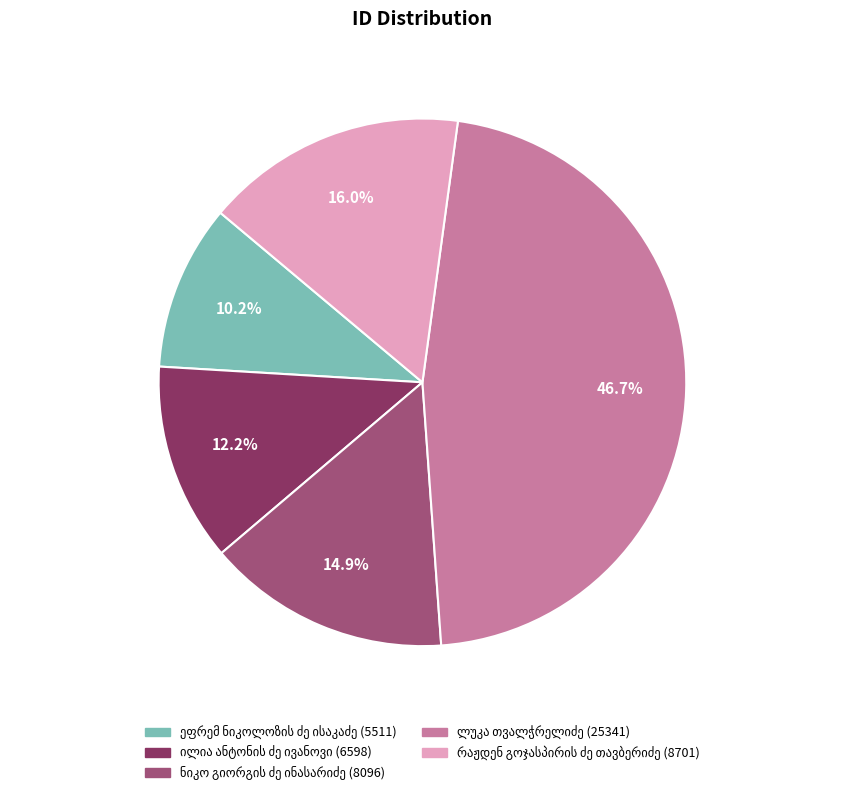

Does any single category account for the majority?

No